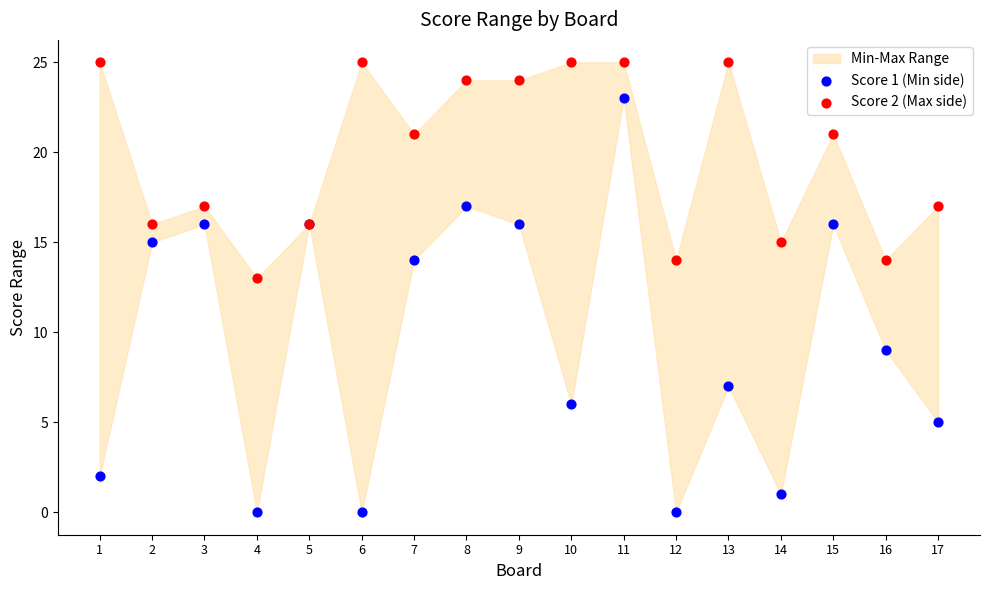

Across all series, what Y value is closest to 12?

13